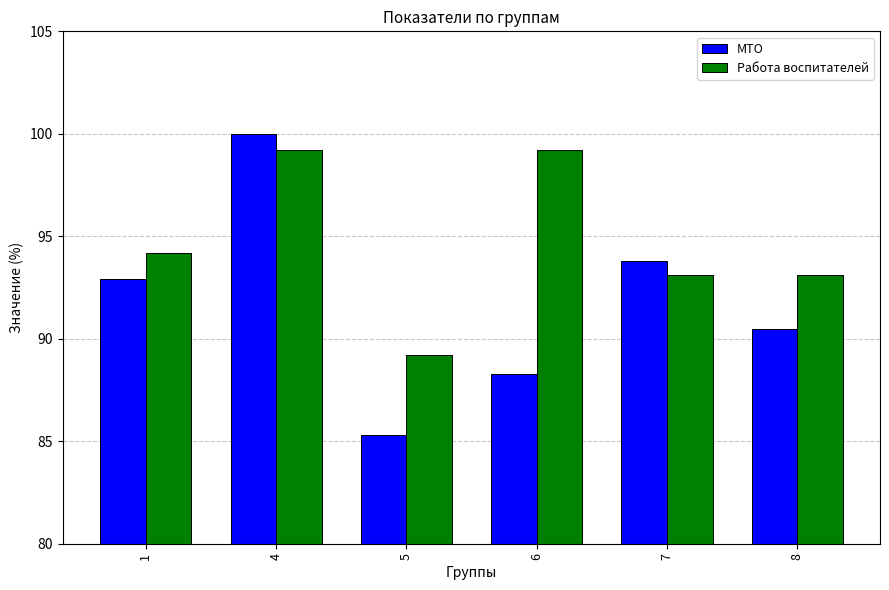

Which series has the largest range (max minus min)?

МТО